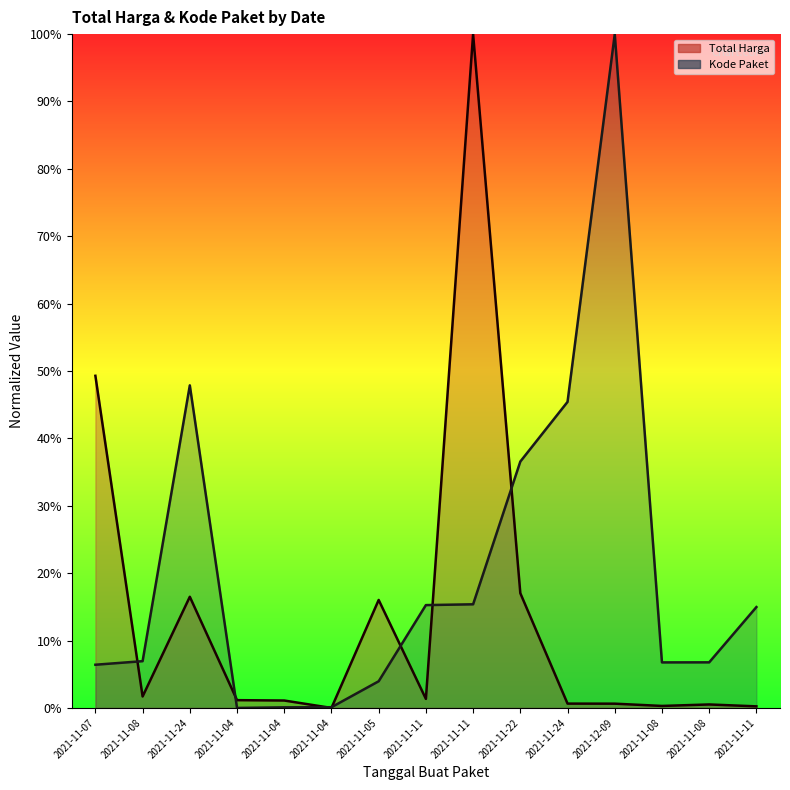

After their last crossing, which series has the higher values: Total Harga or Kode Paket?

Kode Paket